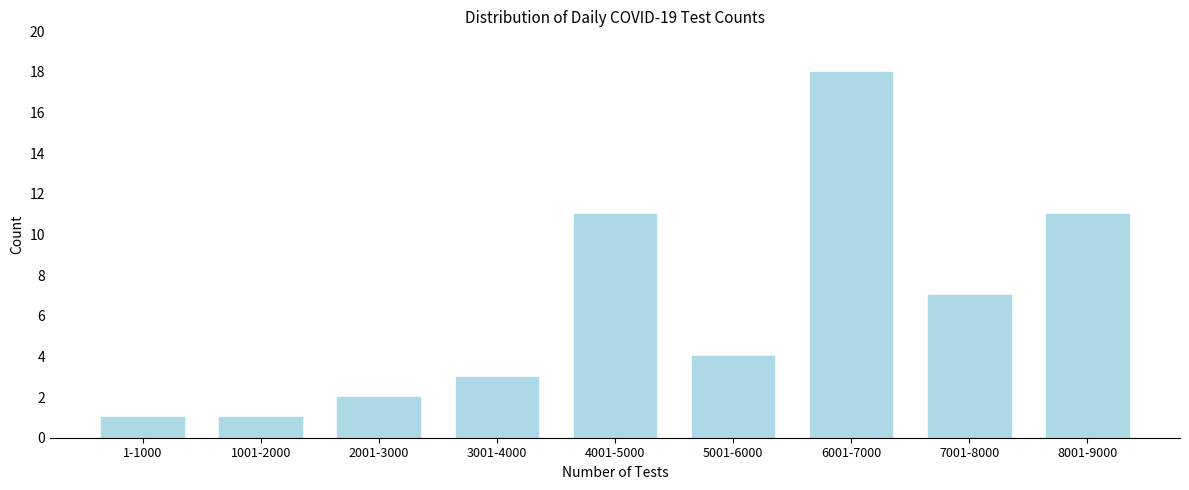

Reading left to right, what are all the values shown in this chart?

1	1	2	3	11	4	18	7	11